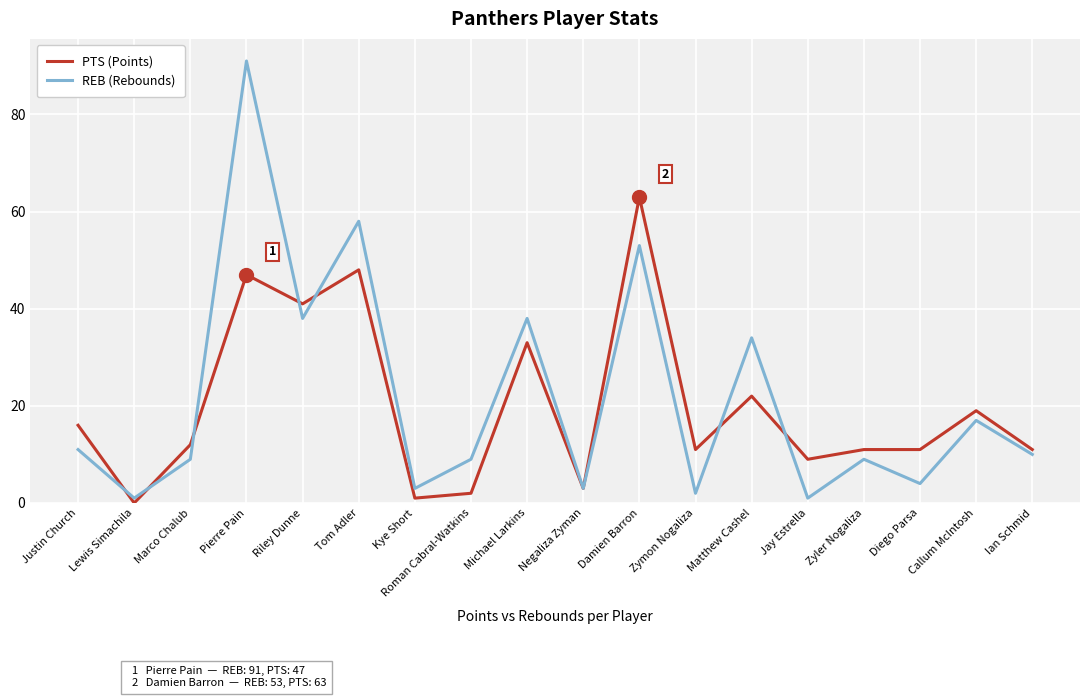

True or false: PTS (Points) has a value of 41 at Riley Dunne.

True